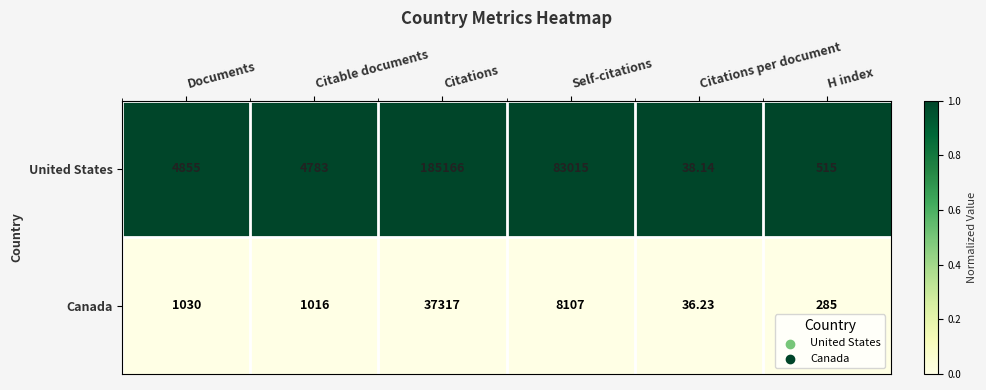

Which series has the largest total across all categories?

United States